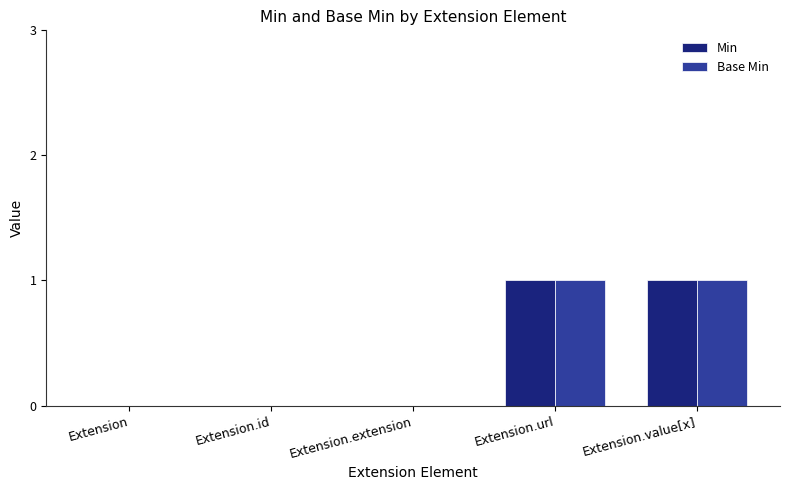

How many distinct data groups are displayed?

2